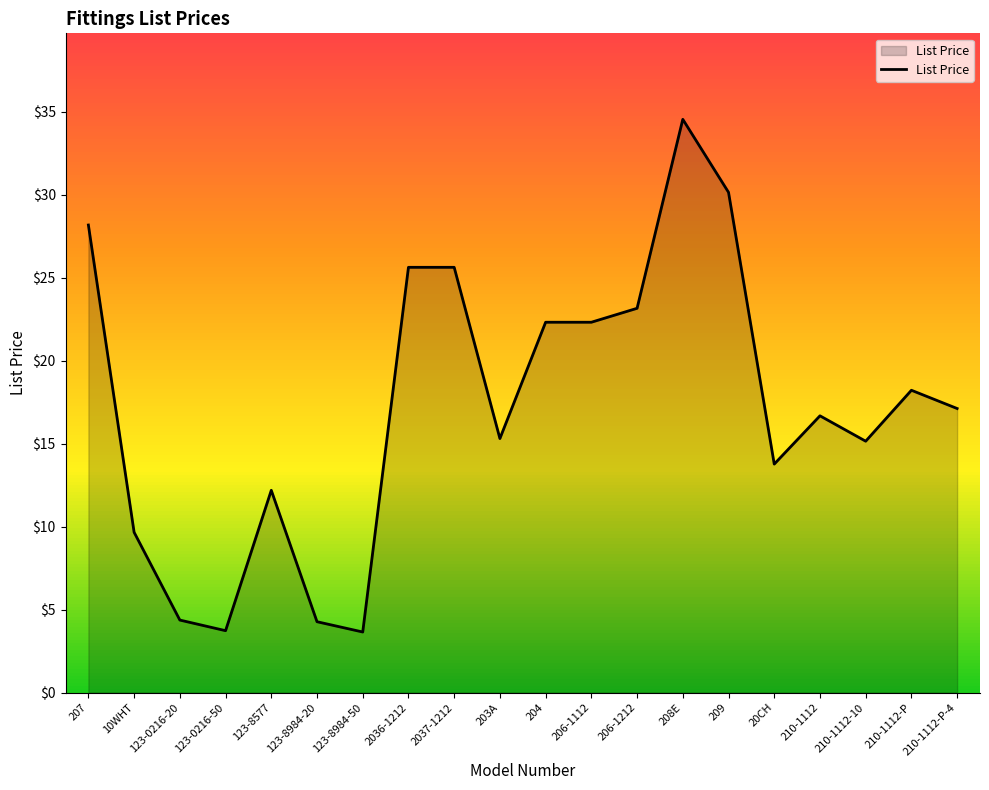

What is the label of the 10th point from the right?

204